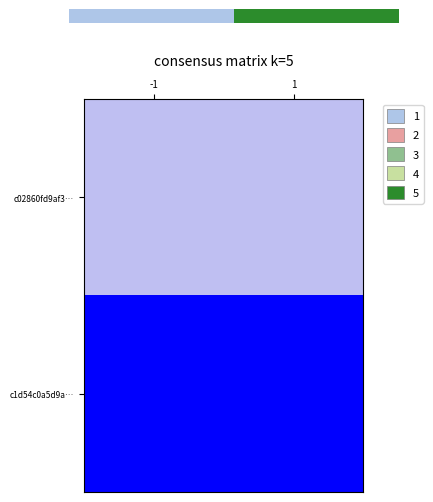

Rank the series by their maximum value, from lowest to highest.

0.0, c1d54c0a5d9a…